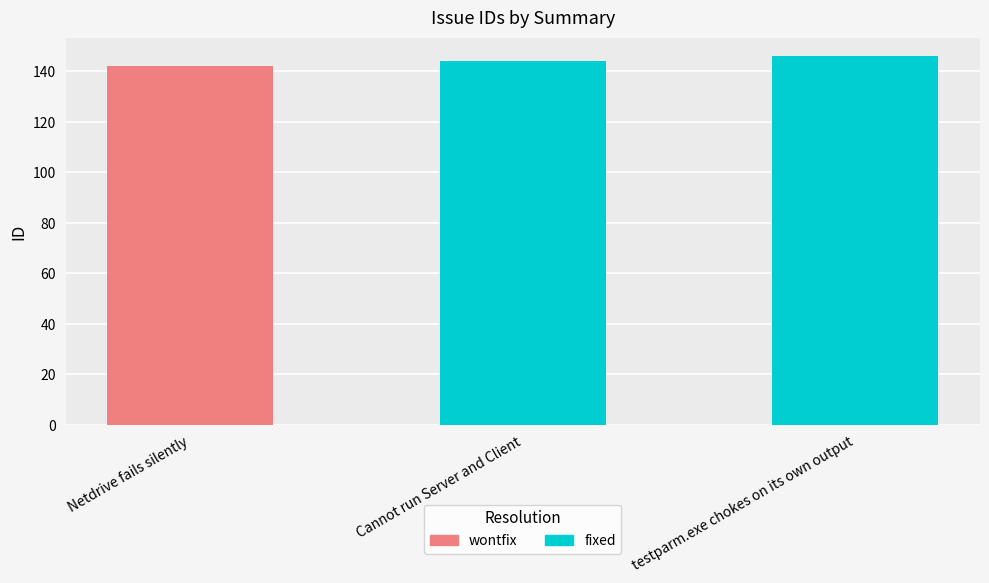

What is the ratio of the value at testparm.exe chokes on its own output to the value at Cannot run Server and Client?

1.0